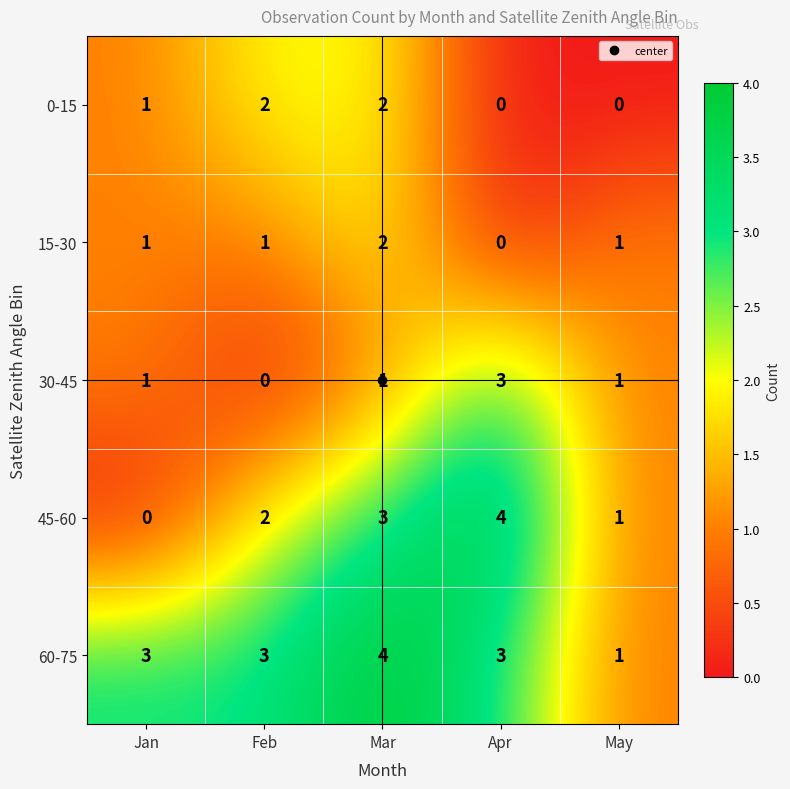

What is the spread (max minus min) of values at May?

1